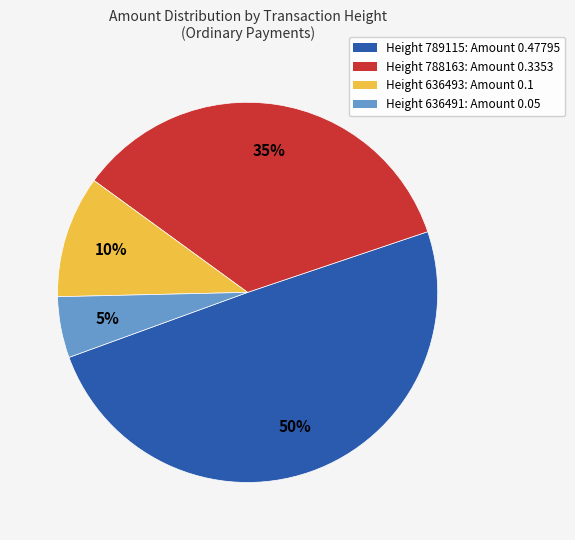

To the nearest percent, what is the average slice percentage?

25%